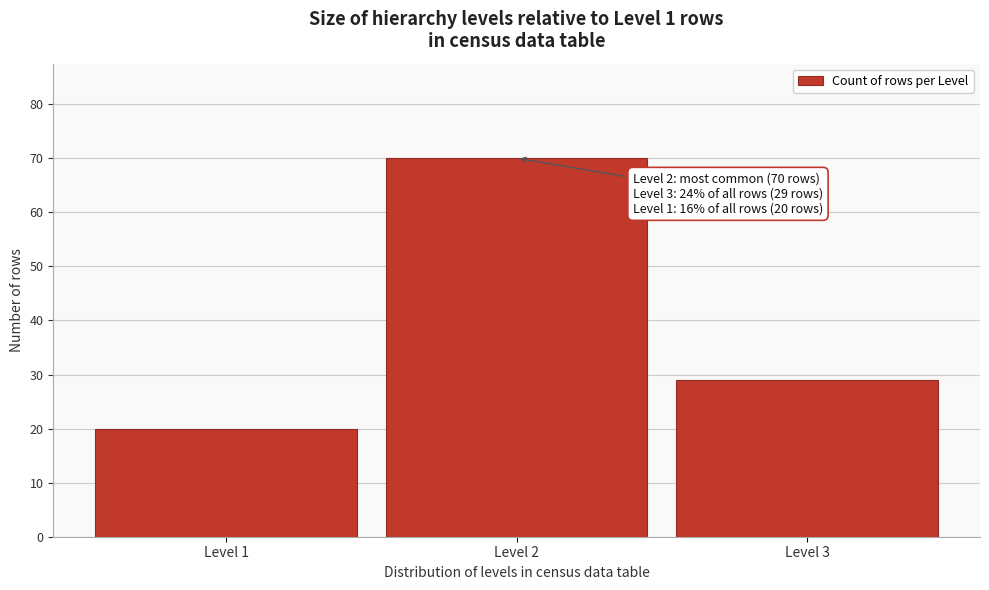

Reading left to right, extract all data points from this chart.

Level 1=20	Level 2=70	Level 3=29